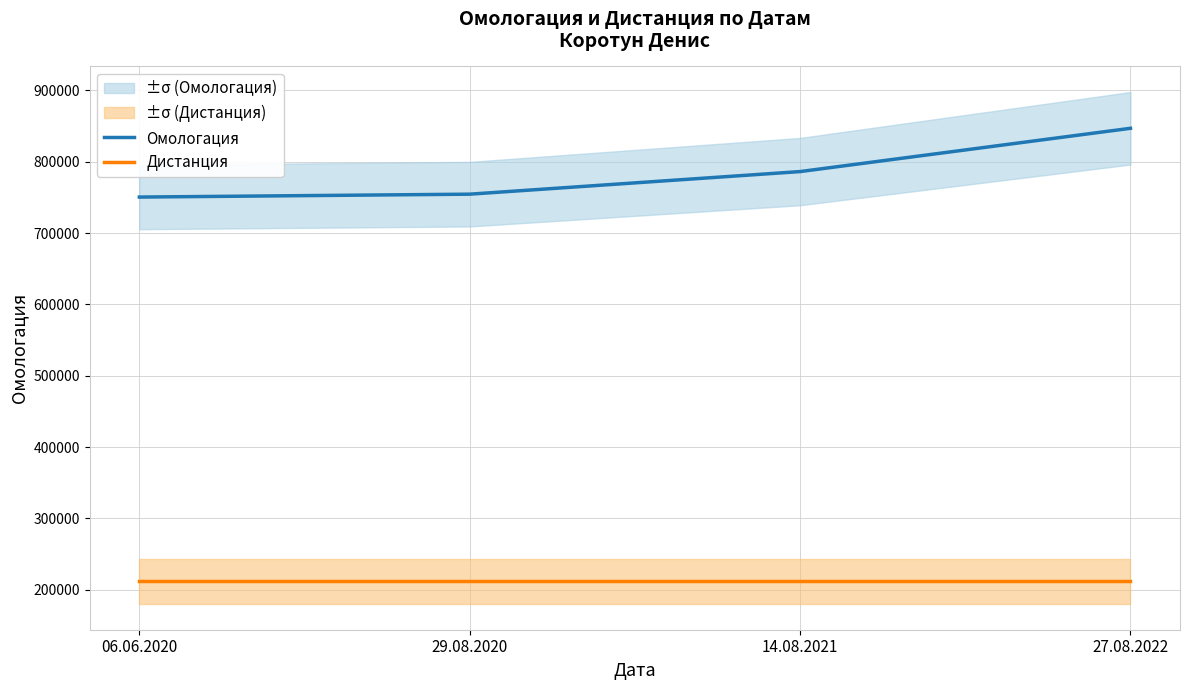

How many values in the Омологация series exceed 786122?

1